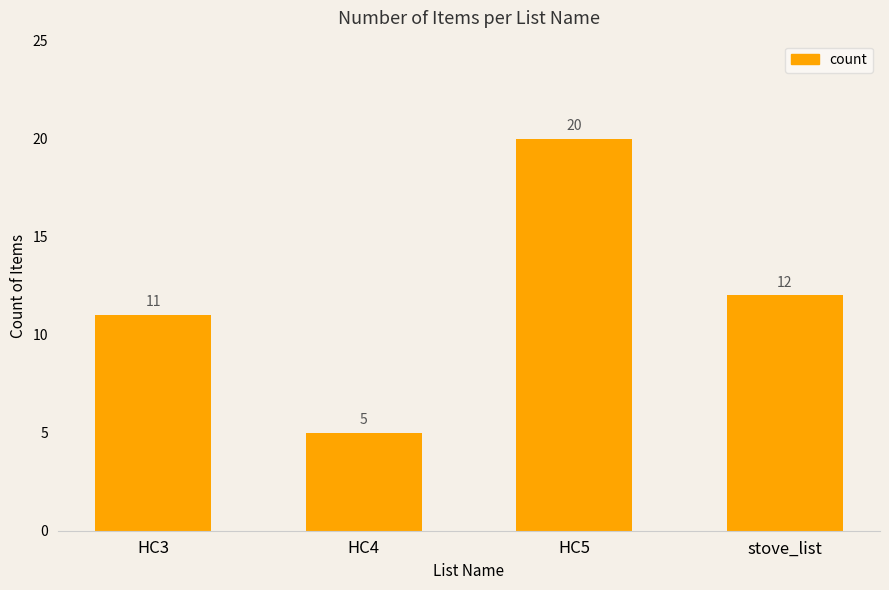

Is it true that the value at HC3 is 11?

True